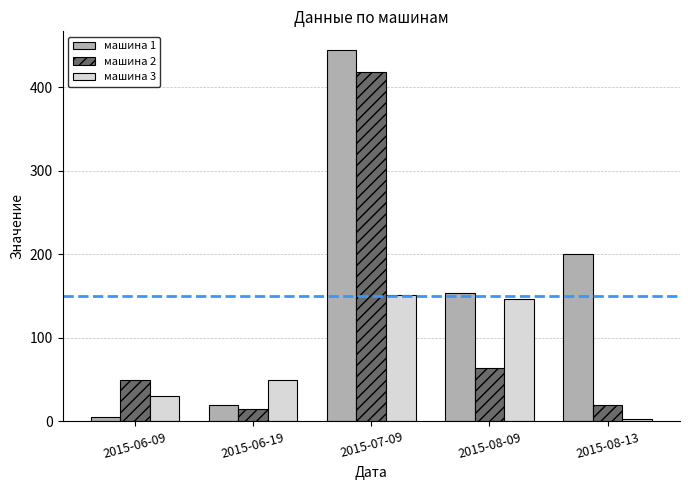

How many bars are there in each group?

3